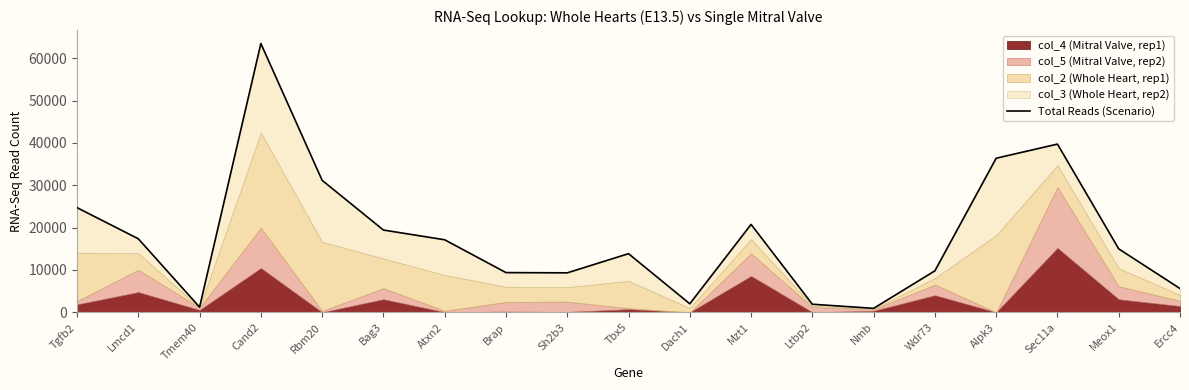

How many points are higher than both their immediate neighbors (excluding endpoints)?

4